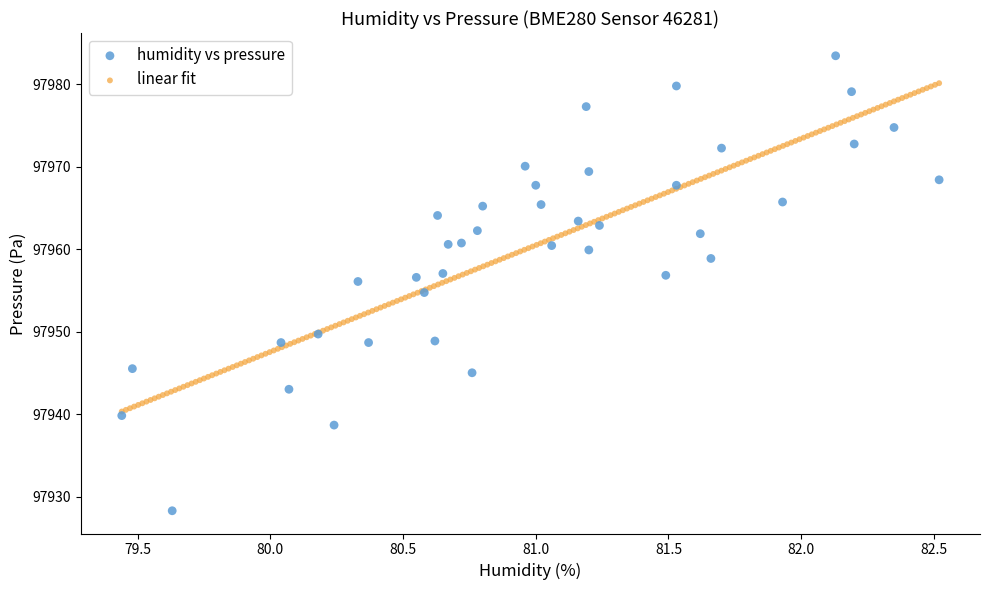

Which series has the widest spread of Y values?

humidity vs pressure